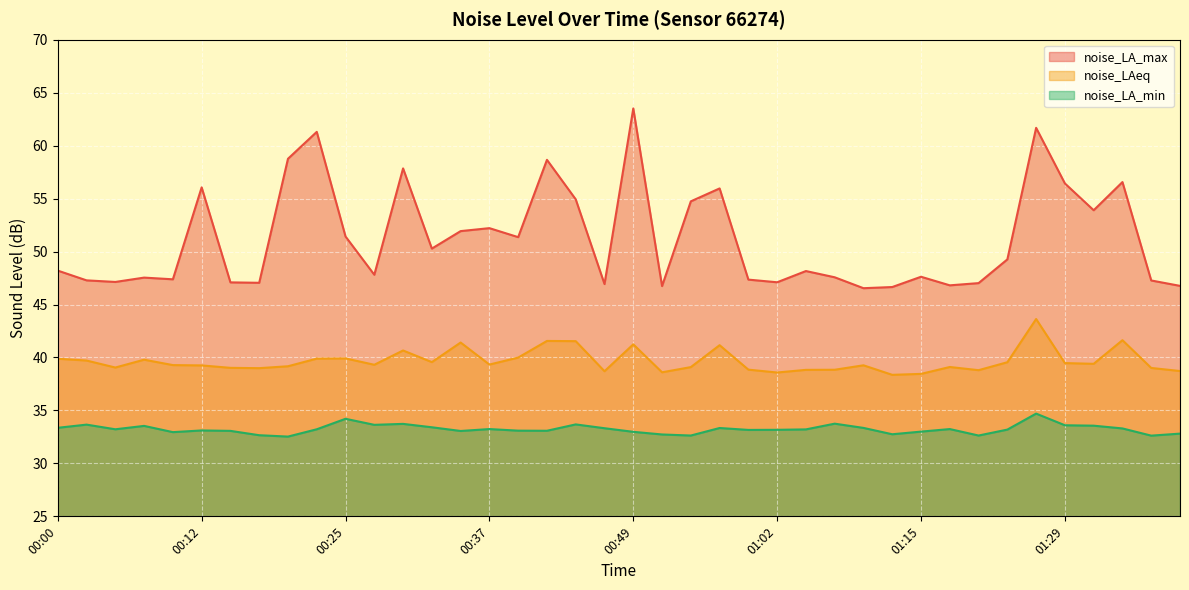

Which series has the largest range (max minus min)?

noise_LA_max